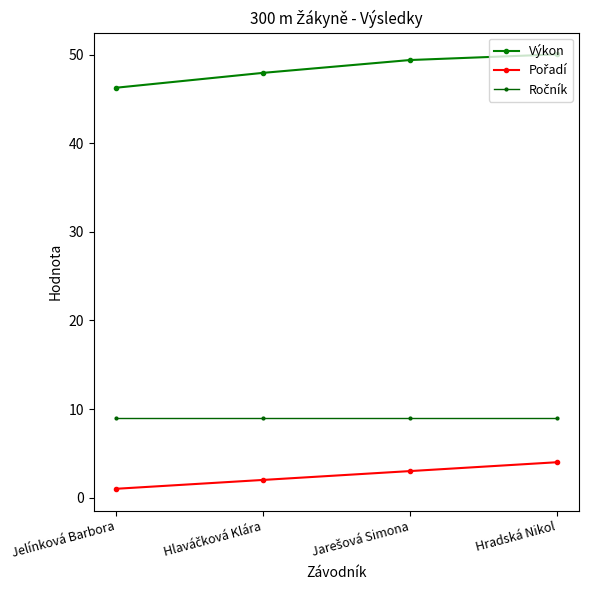

Reading left to right, transcribe all the data shown in this chart.

Výkon: Jelínková Barbora=46.3	Hlaváčková Klára=47.9	Jarešová Simona=49.4	Hradská Nikol=50.0
Pořadí: Jelínková Barbora=1.0	Hlaváčková Klára=2.0	Jarešová Simona=3.0	Hradská Nikol=4.0
Ročník: Jelínková Barbora=9.0	Hlaváčková Klára=9.0	Jarešová Simona=9.0	Hradská Nikol=9.0